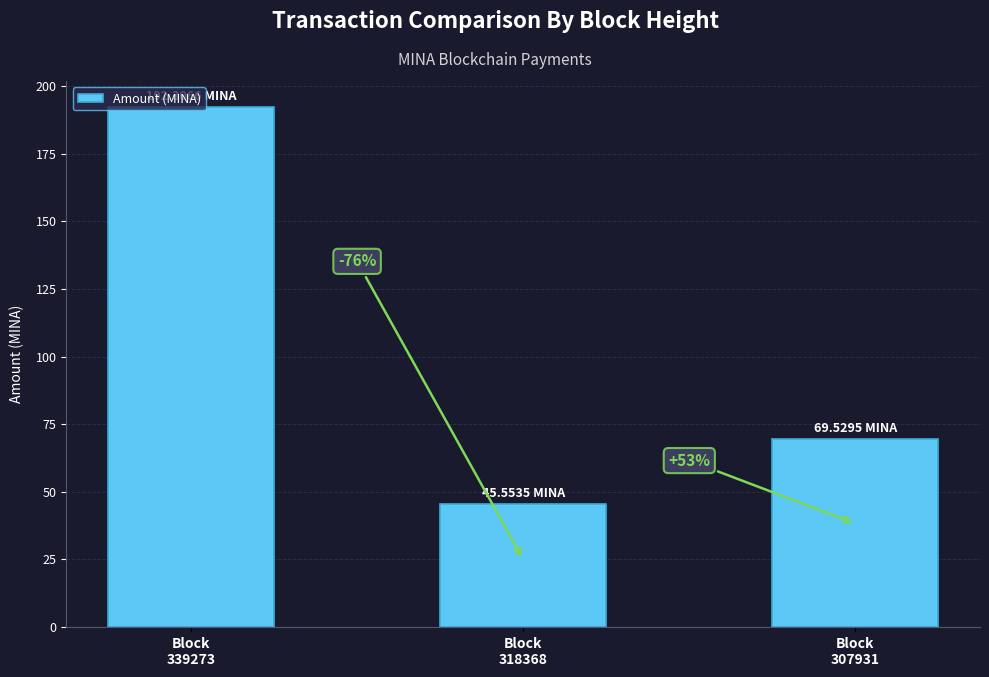

Reading left to right, what are all the values shown in this chart?

Block
339273=192.3	Block
318368=45.6	Block
307931=69.5